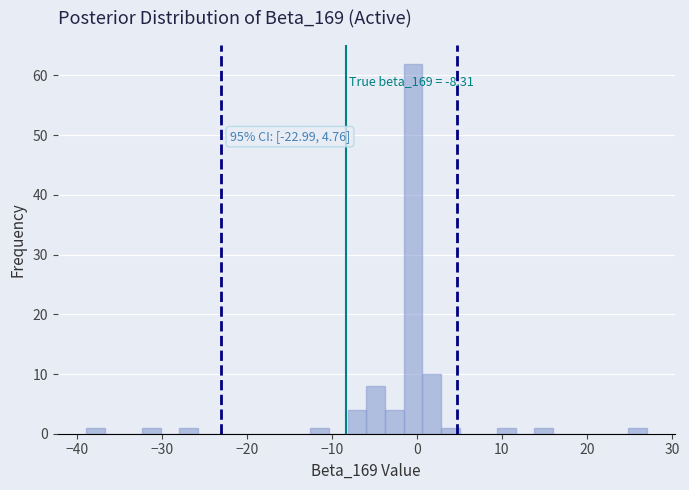

Around what value on the x-axis is the tallest bar? Give the approximate position of its centre, as read against the axis.

0